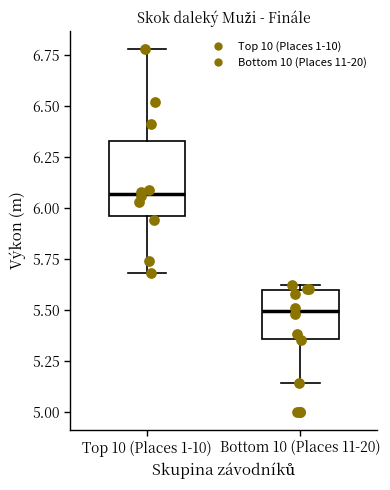

Which box has the lowest median line?

Bottom 10 (Places 11-20)